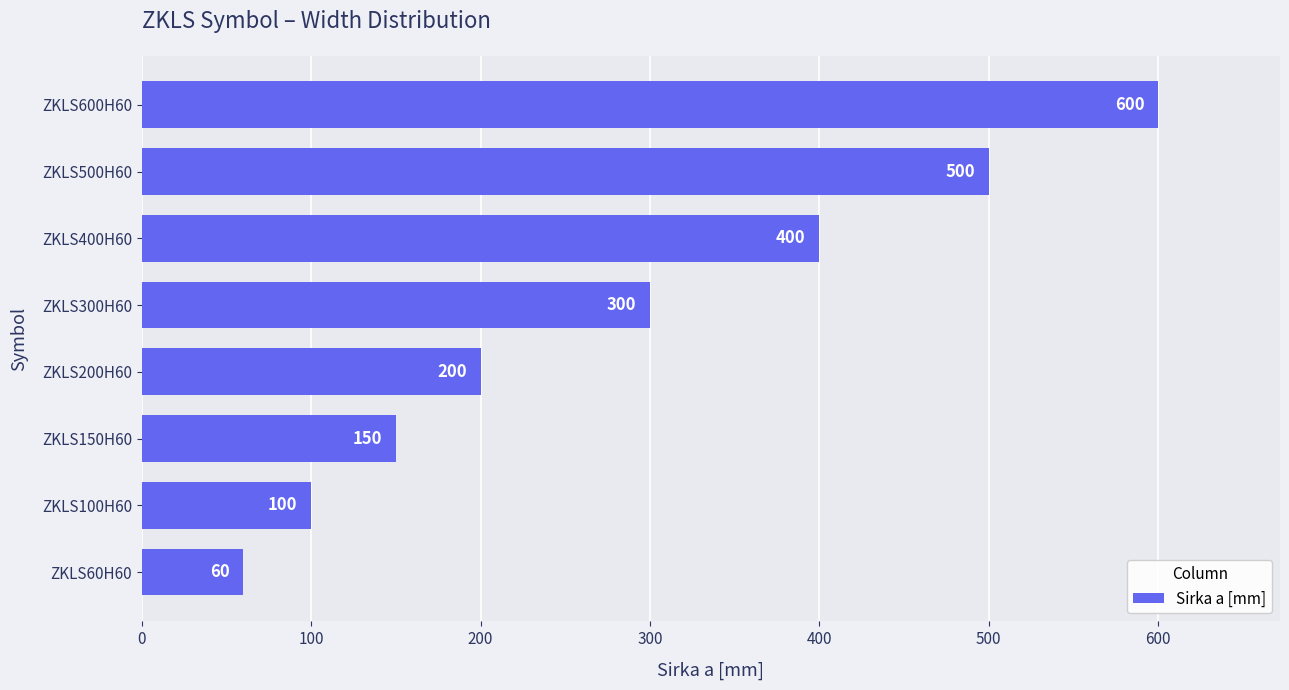

What is the change in value from ZKLS400H60 to ZKLS600H60?

+200